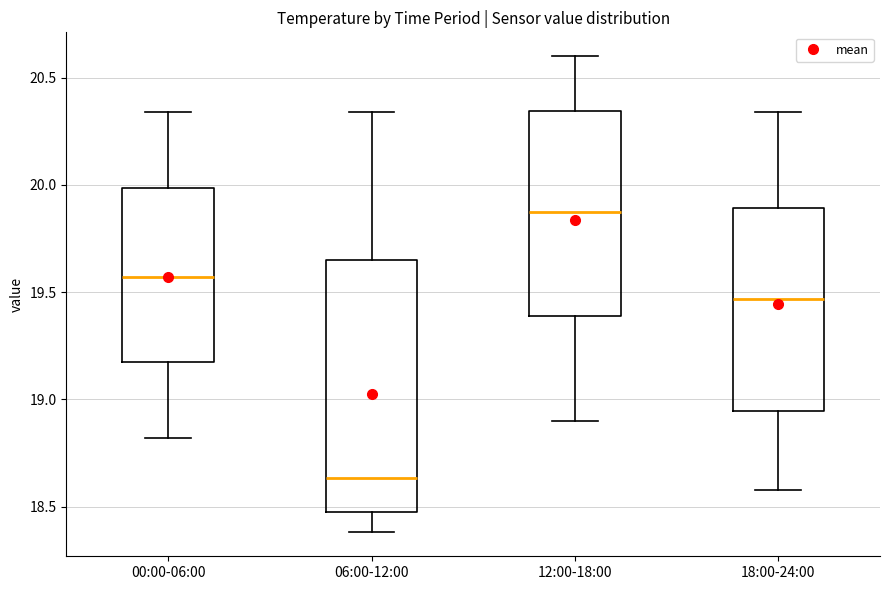

Reading left to right, read every box against the y-axis: the position of its median line, the range the box covers, and the ends of its whiskers. The values are not printed on the chart, so give them approximately, as read against the axis.

00:00-06:00: median 19.55, box 19.20 to 20.00, whiskers 18.80 to 20.35
06:00-12:00: median 18.65, box 18.50 to 19.65, whiskers 18.40 to 20.35
12:00-18:00: median 19.90, box 19.40 to 20.35, whiskers 18.90 to 20.60
18:00-24:00: median 19.45, box 18.95 to 19.90, whiskers 18.60 to 20.35